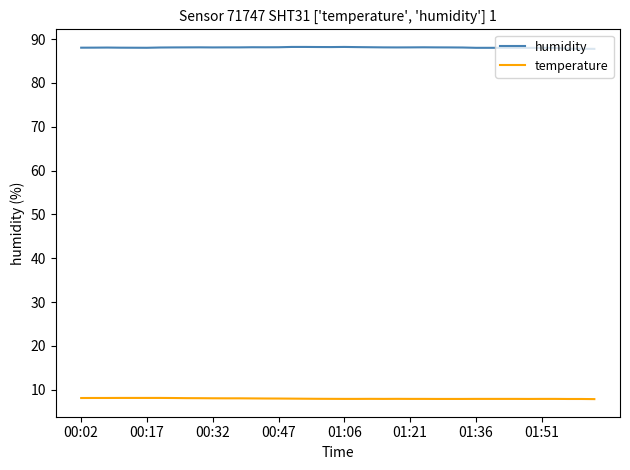

Rank the series by their maximum value, from highest to lowest.

humidity, temperature